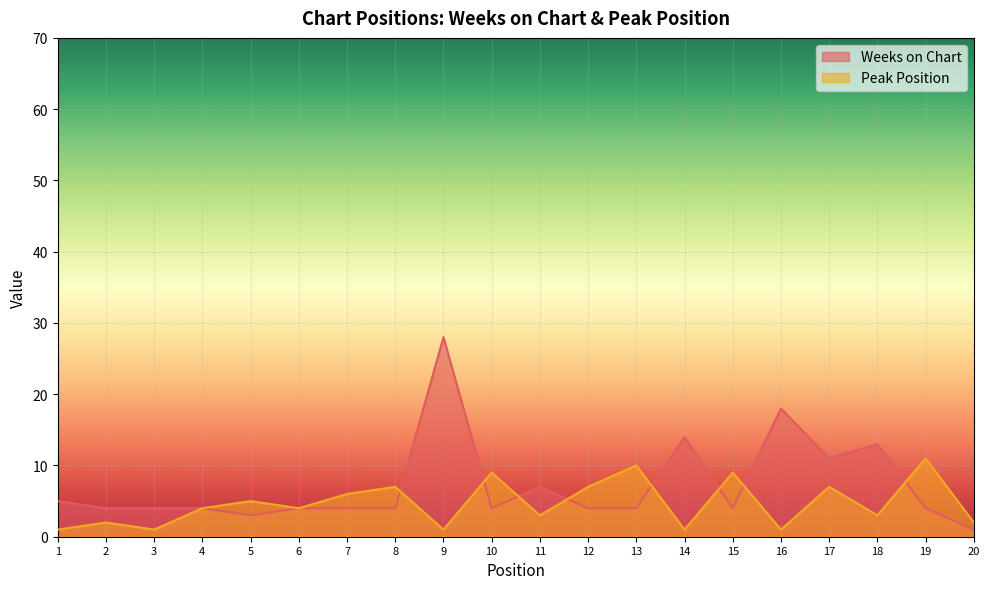

Rank the series by their maximum value, from highest to lowest.

Weeks on Chart, Peak Position